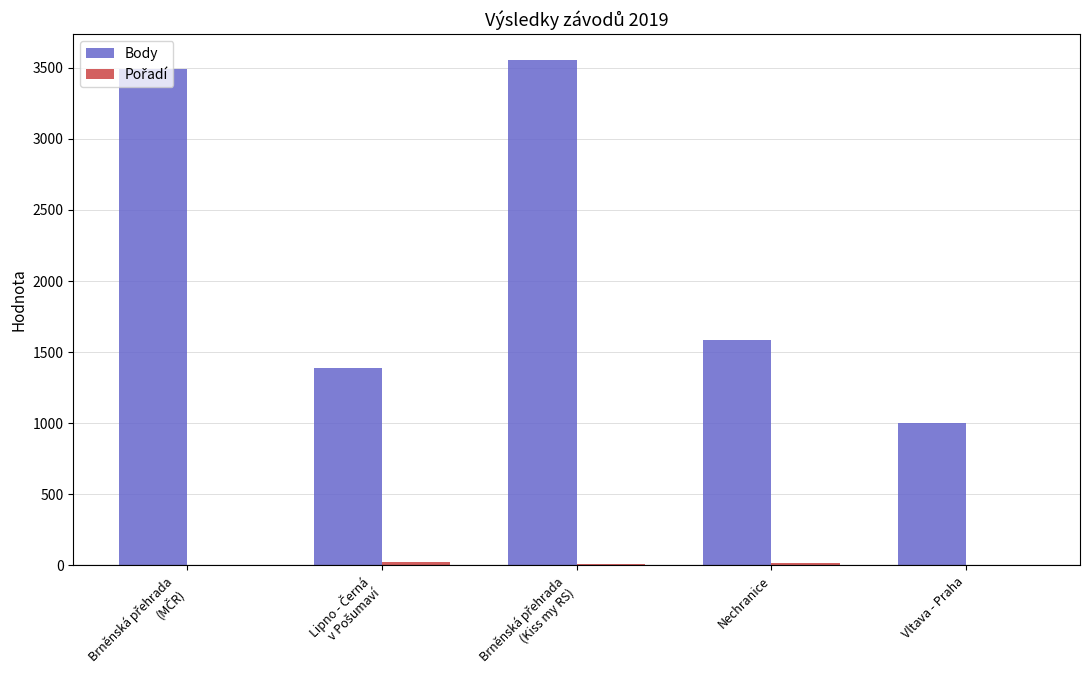

True or false: Body has a value of 598 at Vltava - Praha.

False